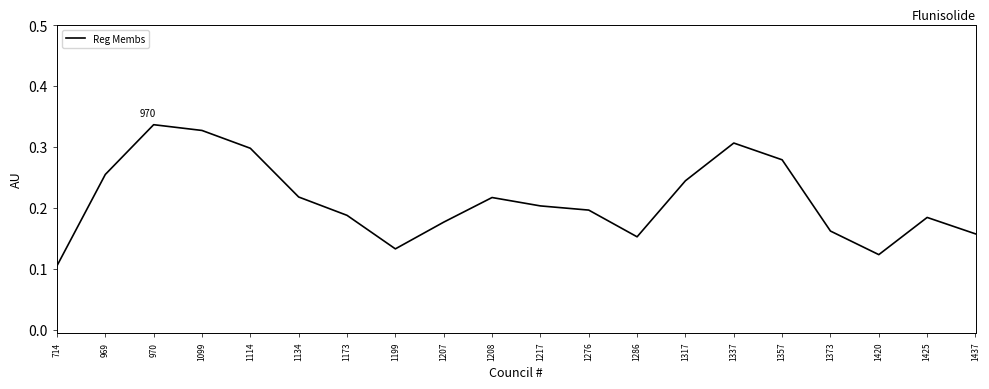

At which category does the data reach its first local peak?

970